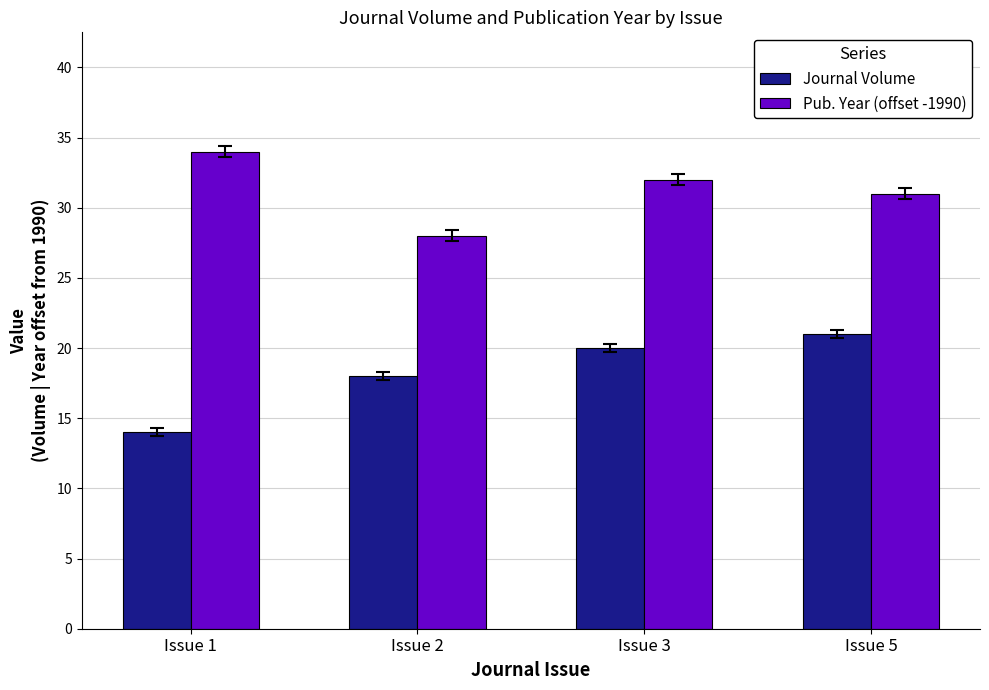

What is the value of the Journal Volume bar at the 1st from the left?

14